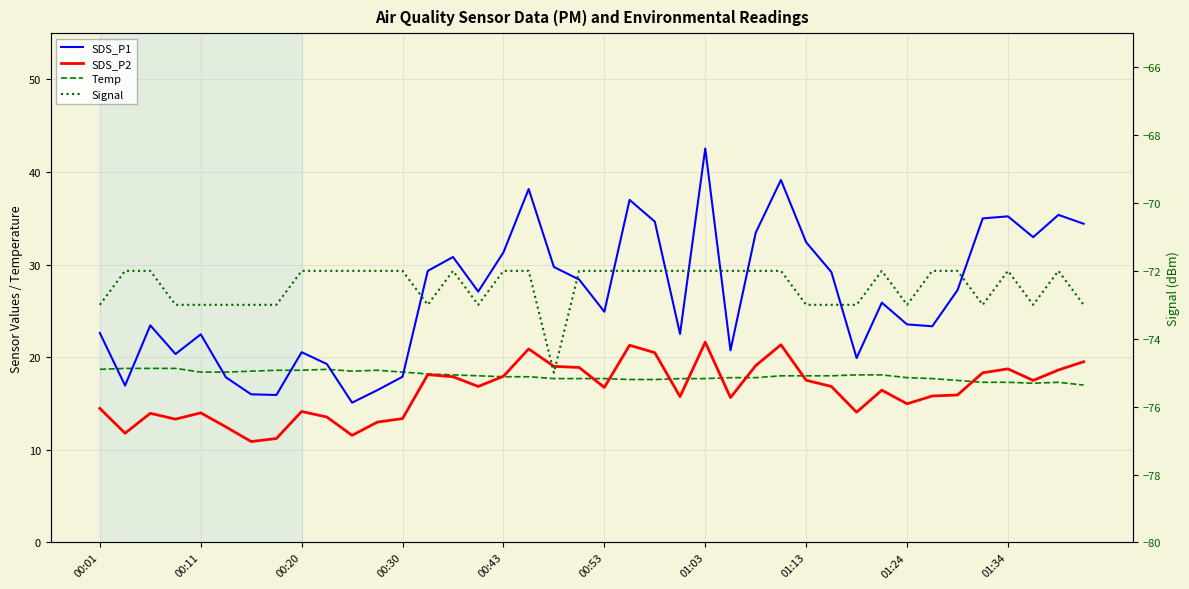

How many series are shown in this chart?

4